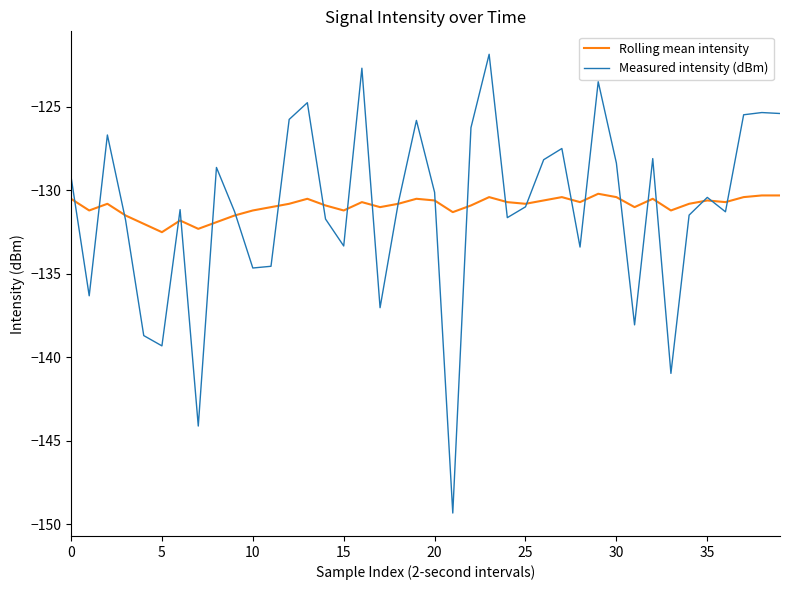

What is the maximum value shown in the chart?

-121.8